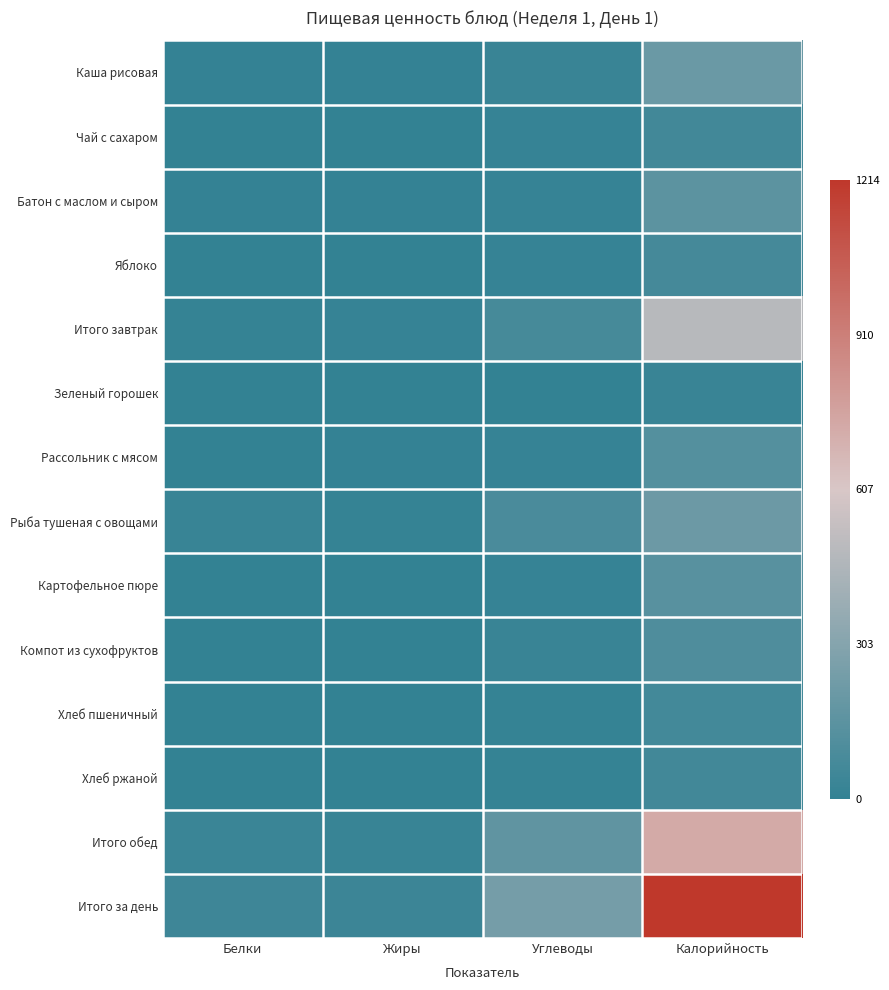

At which category is the sum across all series the highest?

Калорийность